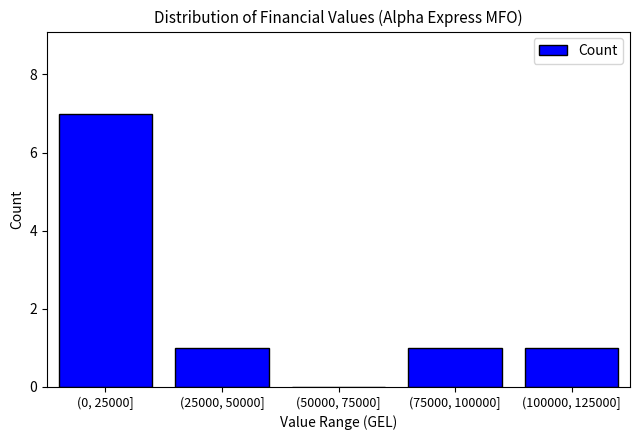

Reading left to right, what are all the values shown in this chart?

(0, 25000]=7	(25000, 50000]=1	(50000, 75000]=0	(75000, 100000]=1	(100000, 125000]=1